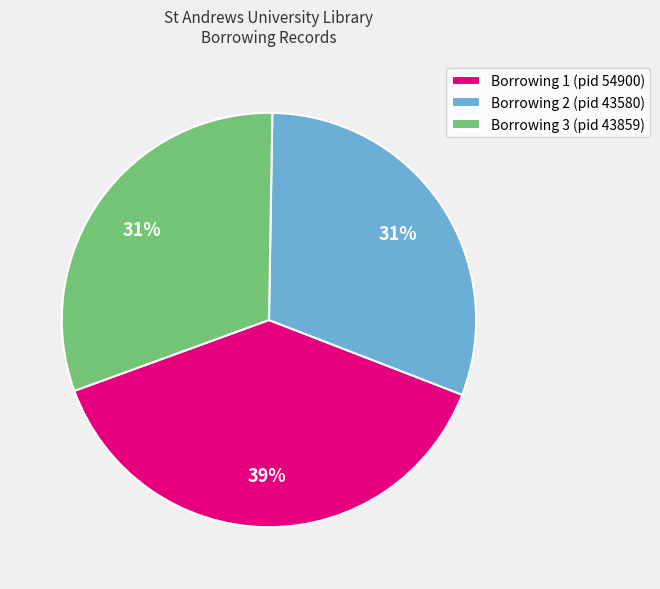

Which category has the biggest portion of the pie?

Borrowing 1 (pid 54900)